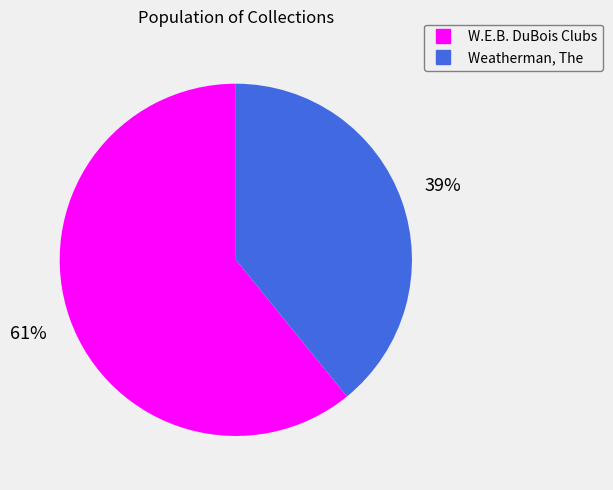

To the nearest percent, what is the average slice percentage?

50%